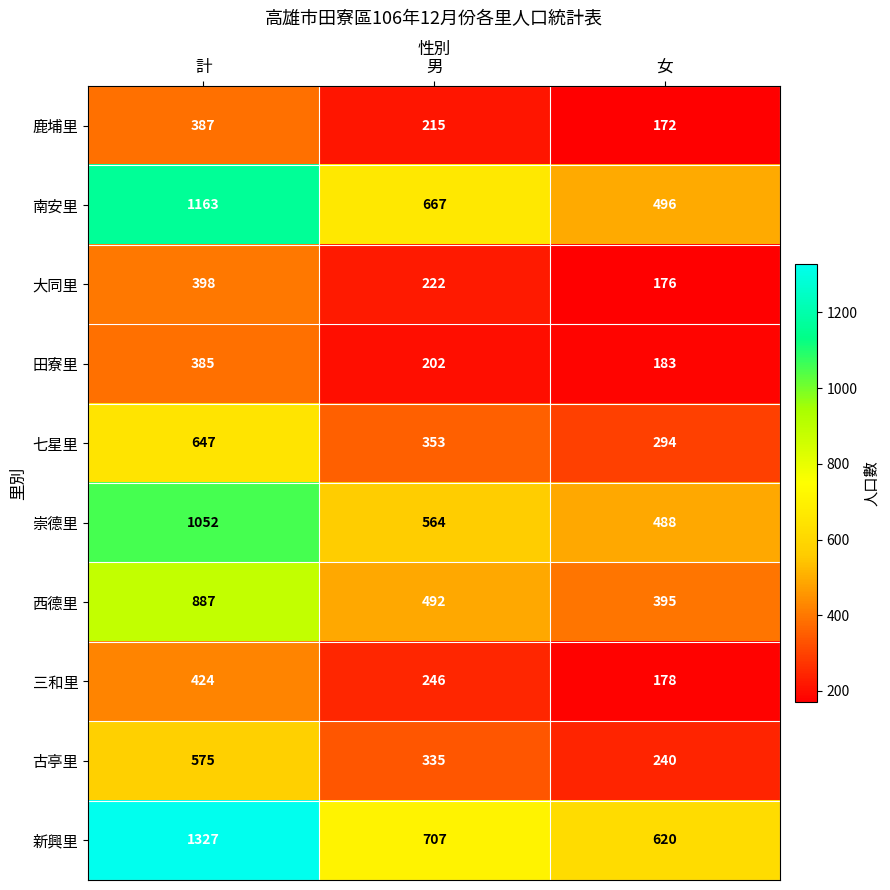

Where is 三和里 nearest to the value 301?

男